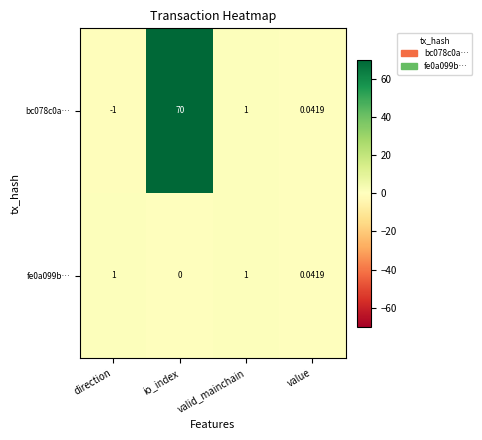

Is the value of fe0a099b… at valid_mainchain greater than the value of bc078c0a… at io_index?

No